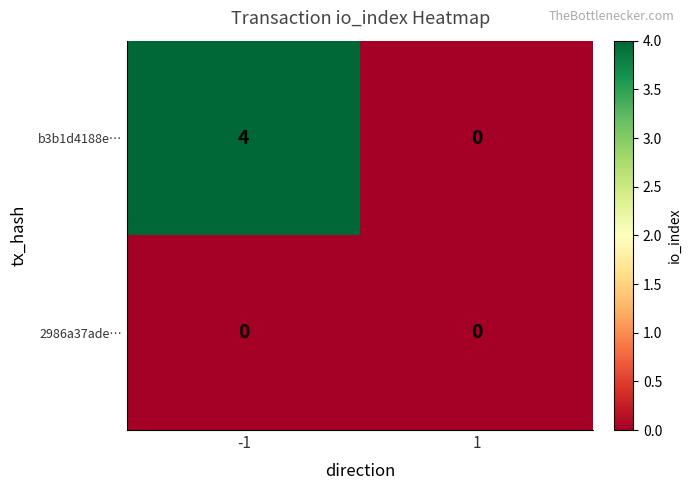

The value of b3b1d4188e… at 1 is 2. True or false?

False